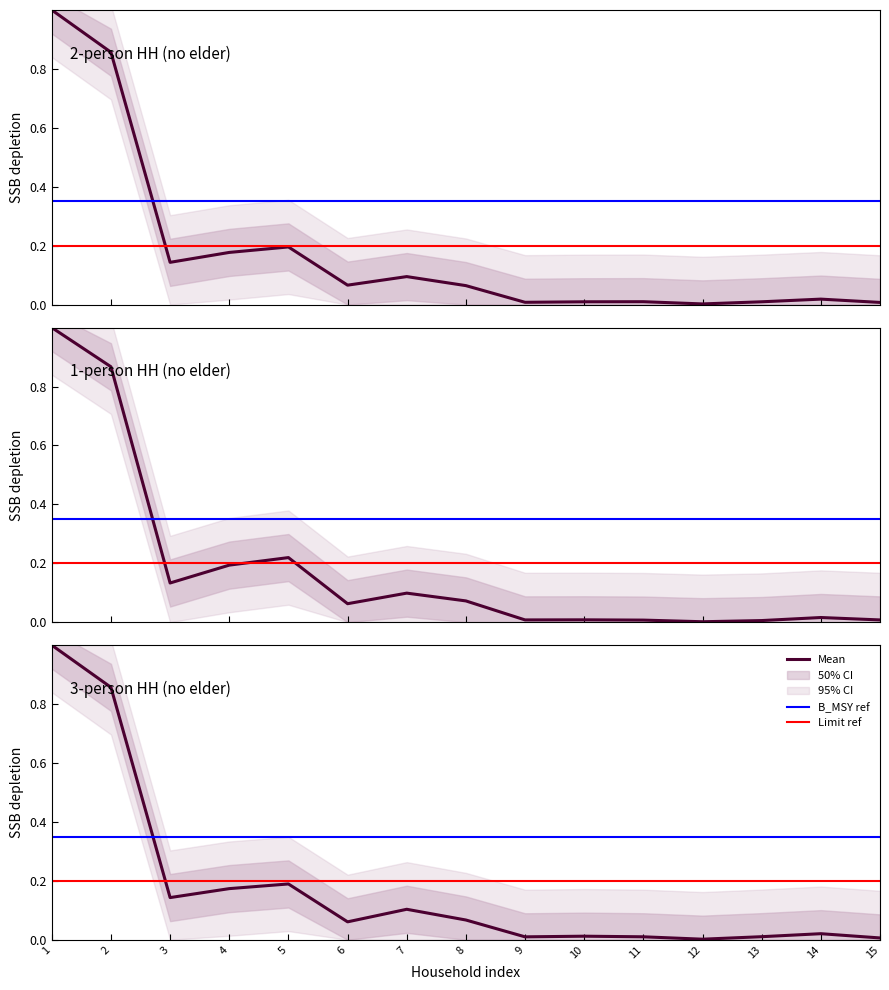

What is the maximum value shown in the chart?

1.0